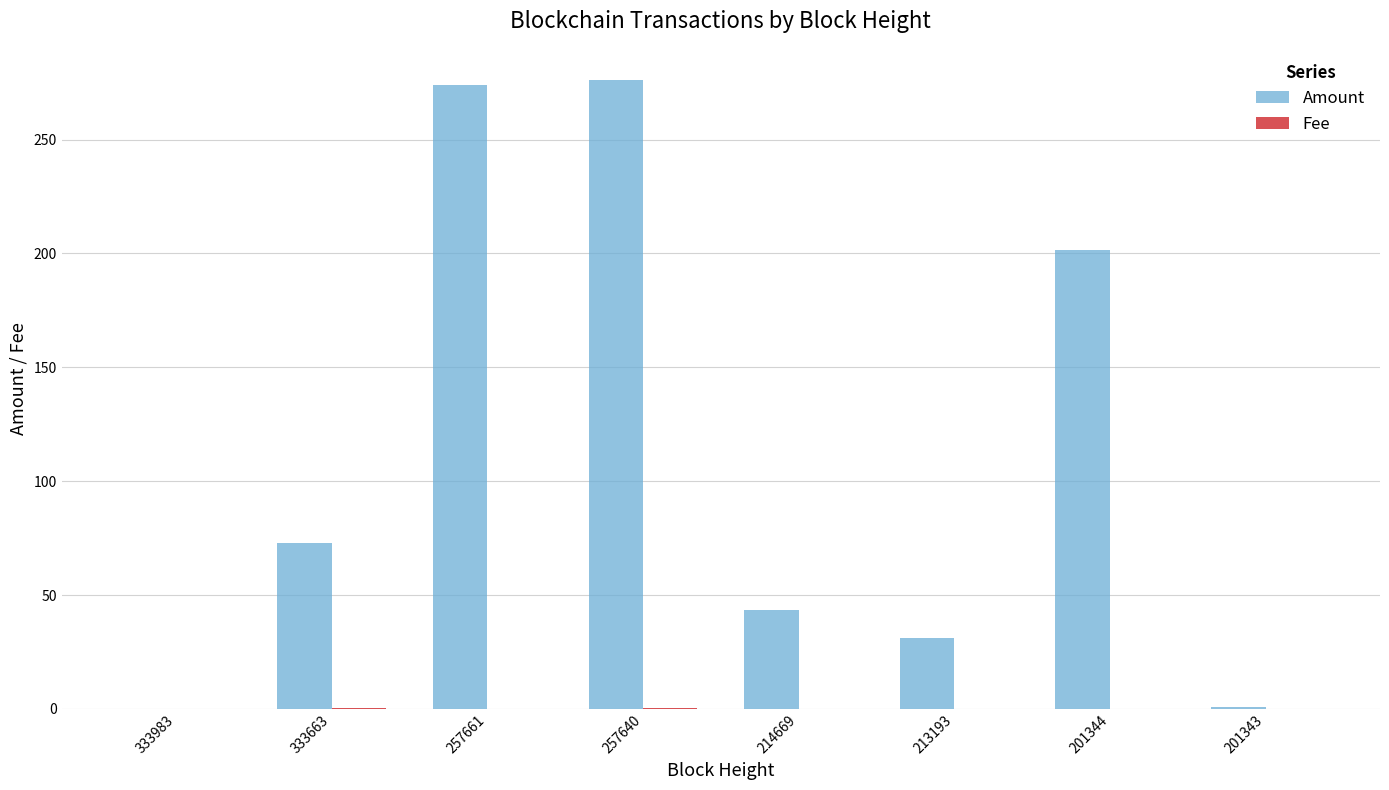

What is the difference between the Amount values at 257640 and 201343?

275.0